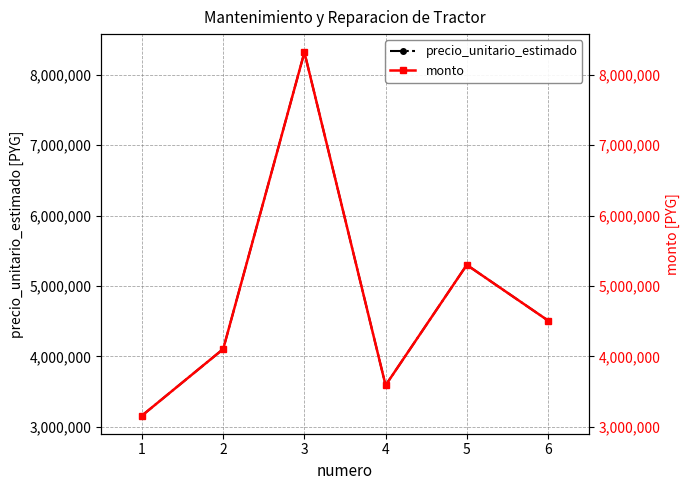

How many interior local peaks does the precio_unitario_estimado series have?

2